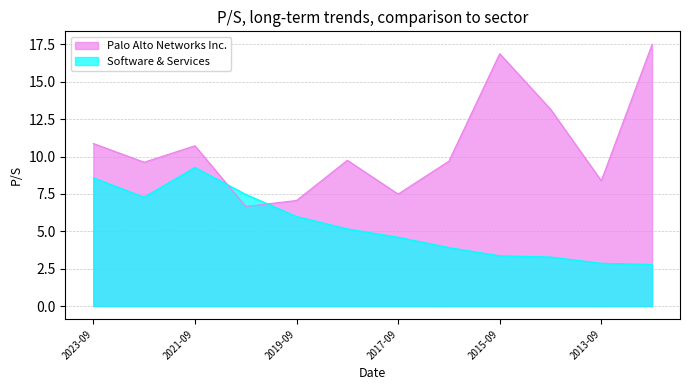

True or false: Software & Services and Palo Alto Networks Inc. intersect in this chart.

True